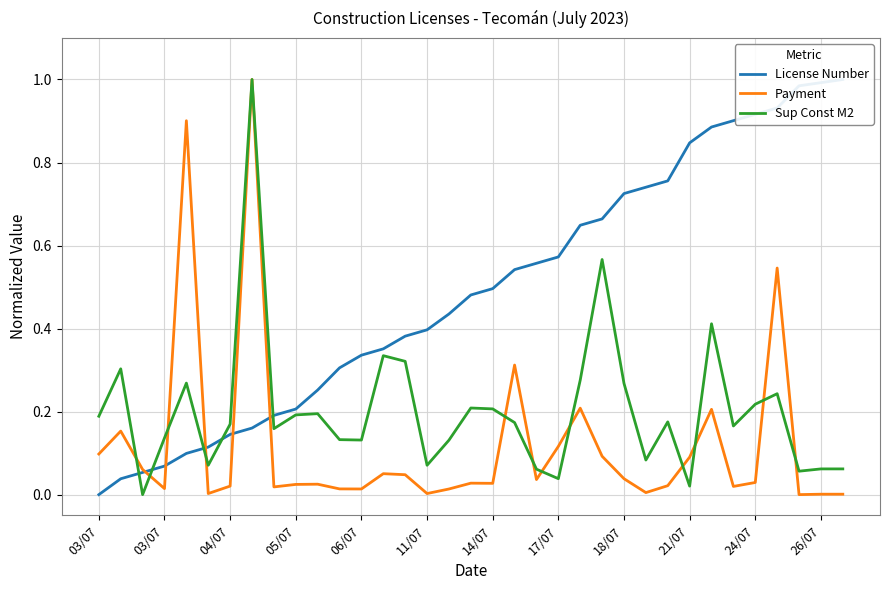

Reading left to right, list all the values displayed in this chart.

License Number: 0.0	0.0	0.1	0.1	0.1	0.1	0.1	0.2	0.2	0.2	0.3	0.3	0.3	0.4	0.4	0.4	0.4	0.5	0.5	0.5	0.6	0.6	0.6	0.7	0.7	0.7	0.8	0.8	0.9	0.9	0.9	0.9	1.0	1.0	1.0
Payment: 0.1	0.2	0.1	0.0	0.9	0.0	0.0	1.0	0.0	0.0	0.0	0.0	0.0	0.1	0.0	0.0	0.0	0.0	0.0	0.3	0.0	0.1	0.2	0.1	0.0	0.0	0.0	0.1	0.2	0.0	0.0	0.5	0.0	0.0	0.0
Sup Const M2: 0.2	0.3	0.0	0.1	0.3	0.1	0.2	1.0	0.2	0.2	0.2	0.1	0.1	0.3	0.3	0.1	0.1	0.2	0.2	0.2	0.1	0.0	0.3	0.6	0.3	0.1	0.2	0.0	0.4	0.2	0.2	0.2	0.1	0.1	0.1